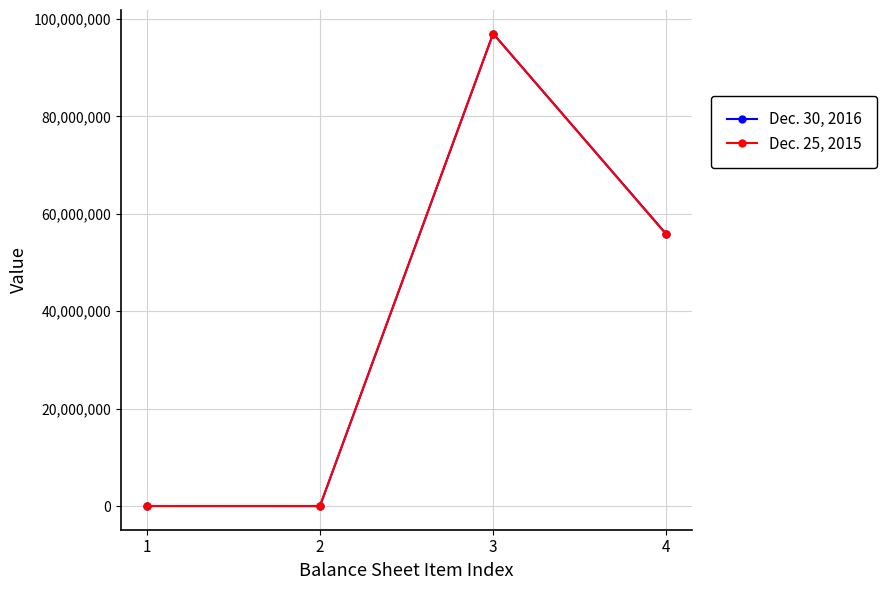

True or false: Dec. 30, 2016 has a value of 55834412 at 4.

True